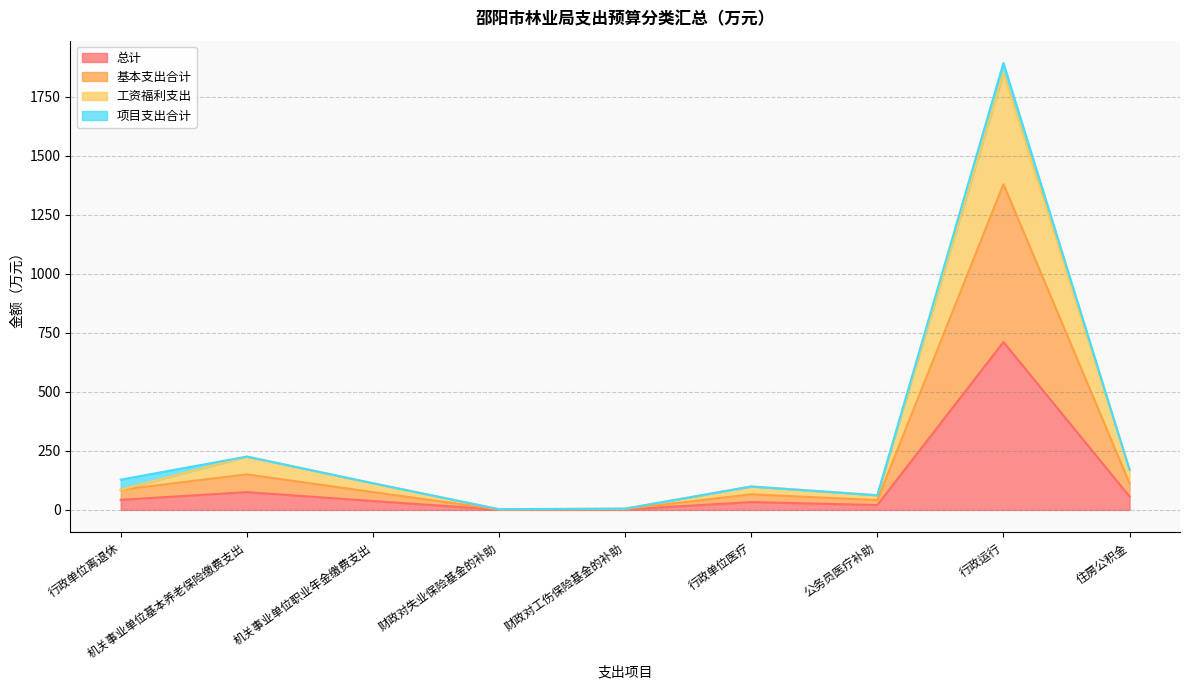

At which category does 工资福利支出 reach its first local peak?

机关事业单位基本养老保险缴费支出